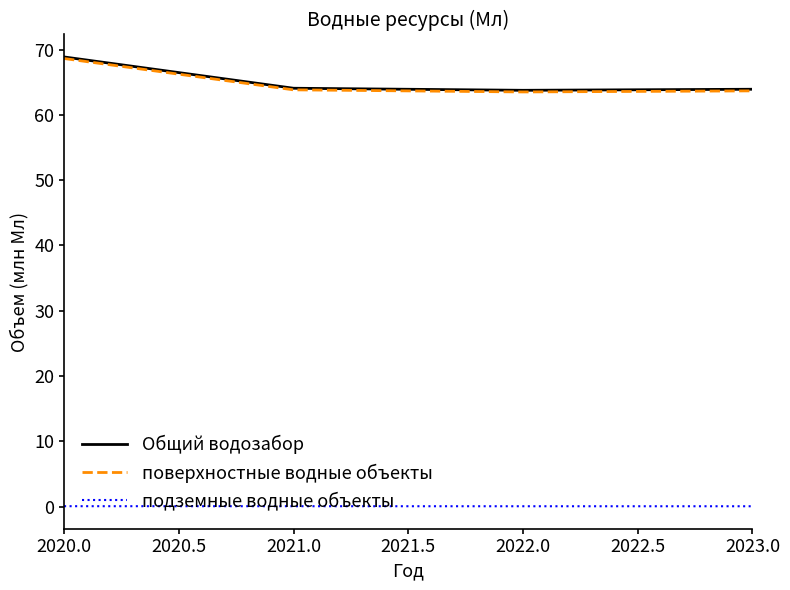

True or false: поверхностные водные объекты and подземные водные объекты intersect in this chart.

False